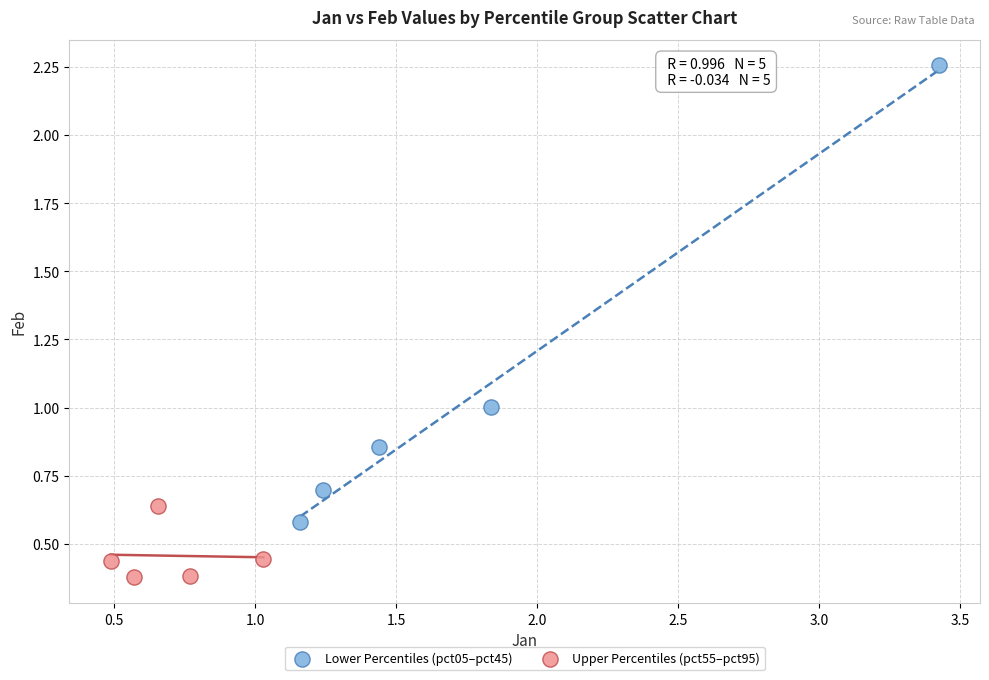

What are all the series names shown in the legend?

Lower Percentiles (pct05–pct45), Upper Percentiles (pct55–pct95)